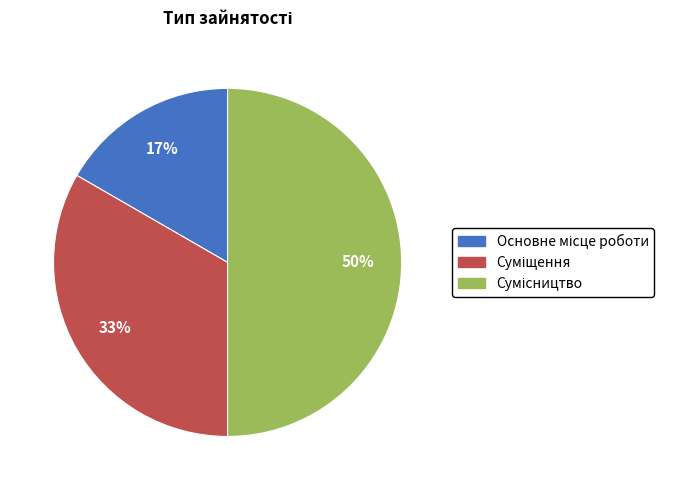

To the nearest percent, what is the average slice percentage?

33%